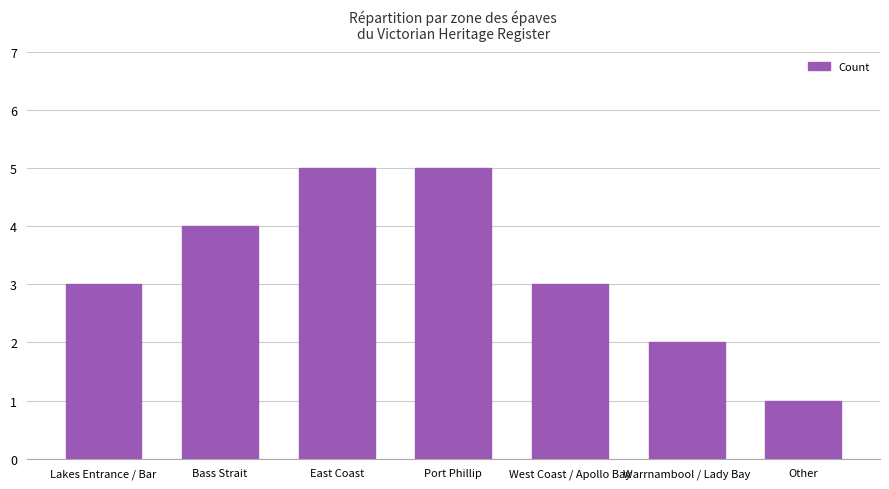

What is the change in value from West Coast / Apollo Bay to Other?

-2